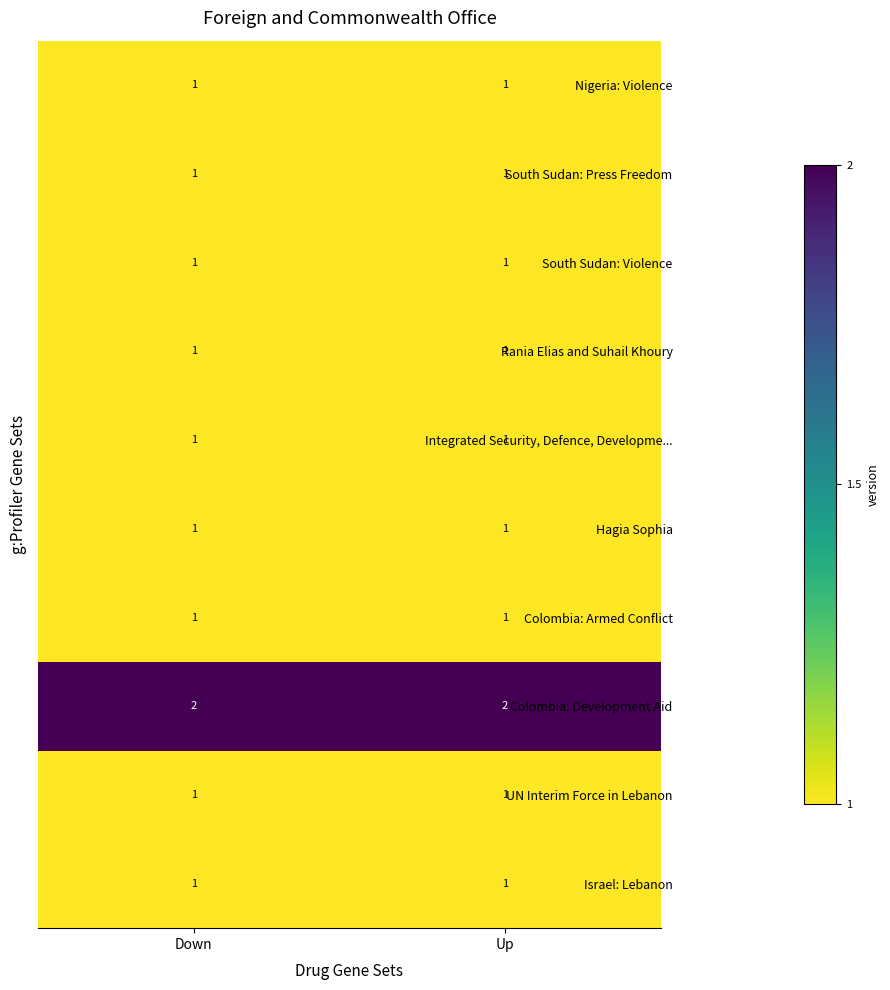

What is the spread (max minus min) of values at Up?

1